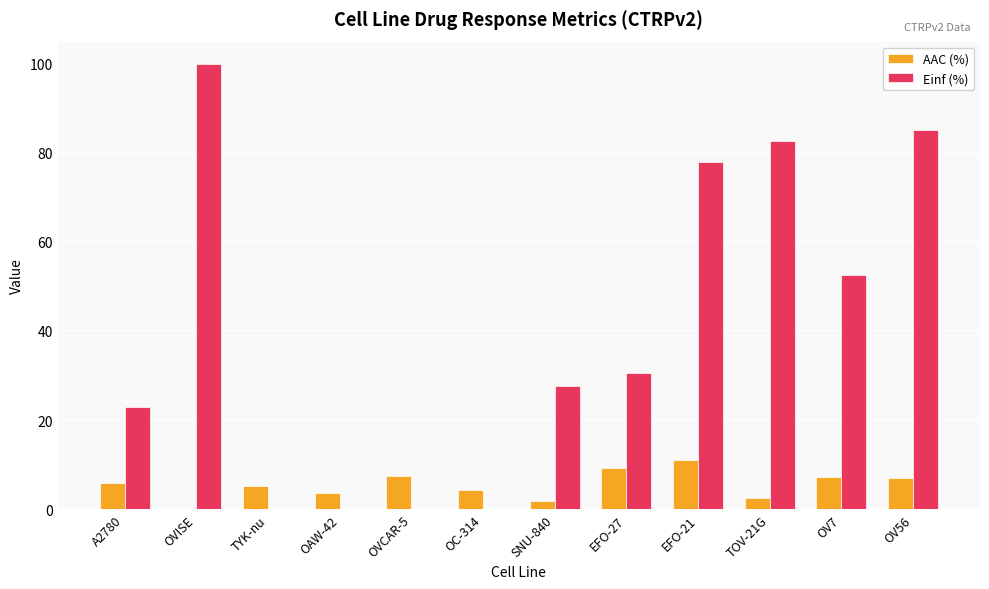

Which series has the largest total across all categories?

Einf (%)